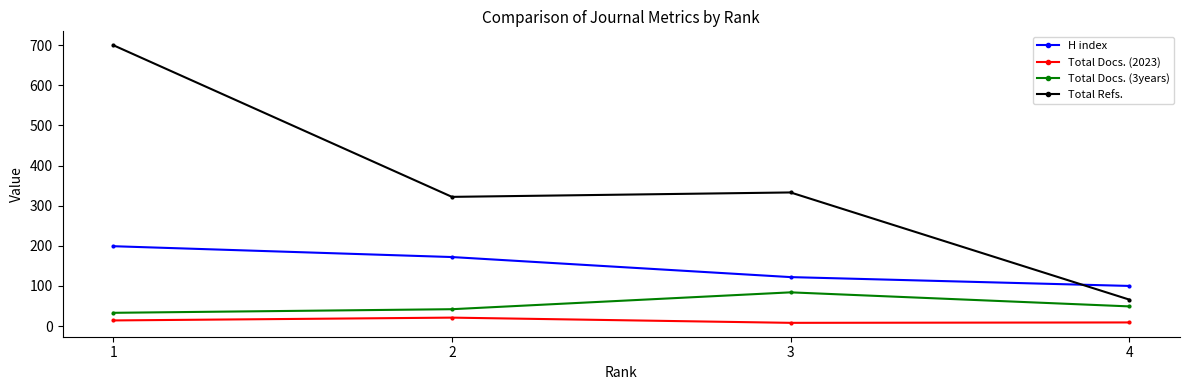

What are all the series names shown in the legend?

H index, Total Docs. (2023), Total Docs. (3years), Total Refs.